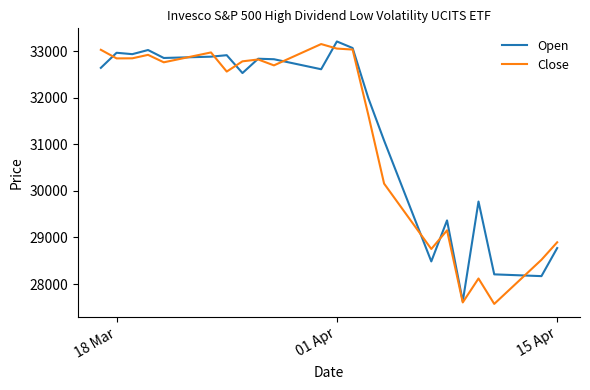

What is the minimum value for Open?

27626